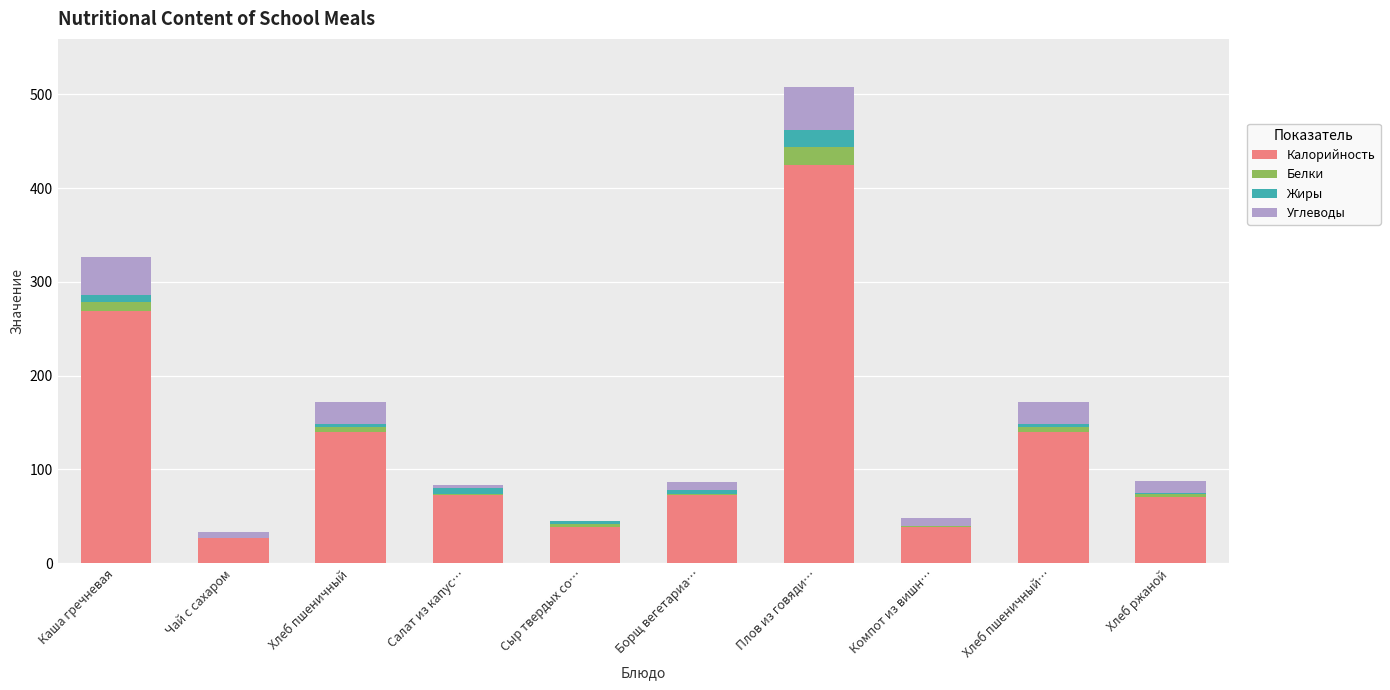

What is the highest value of the Калорийность series?

425.0